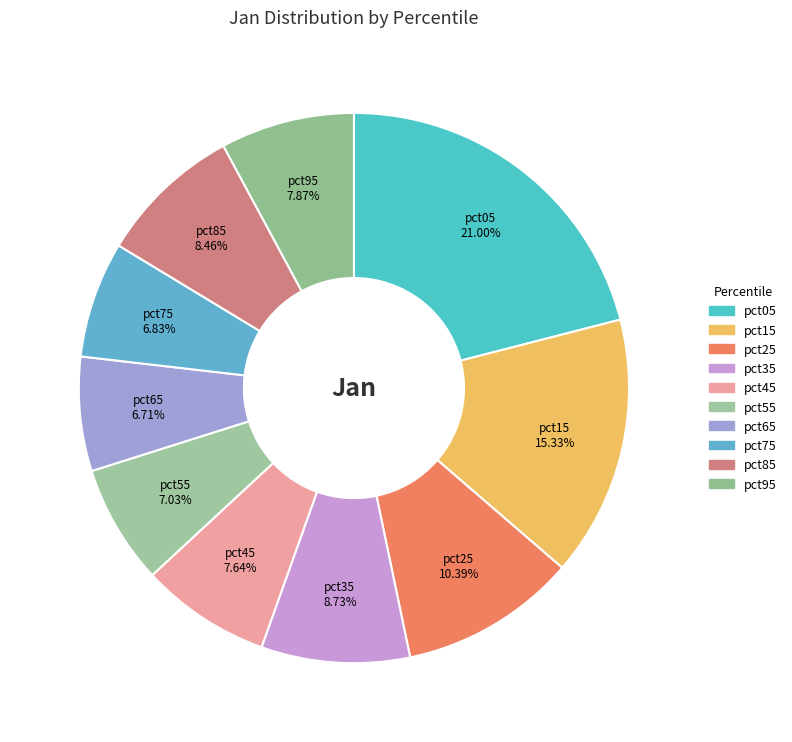

Does pct55 account for over 50% of the chart?

No